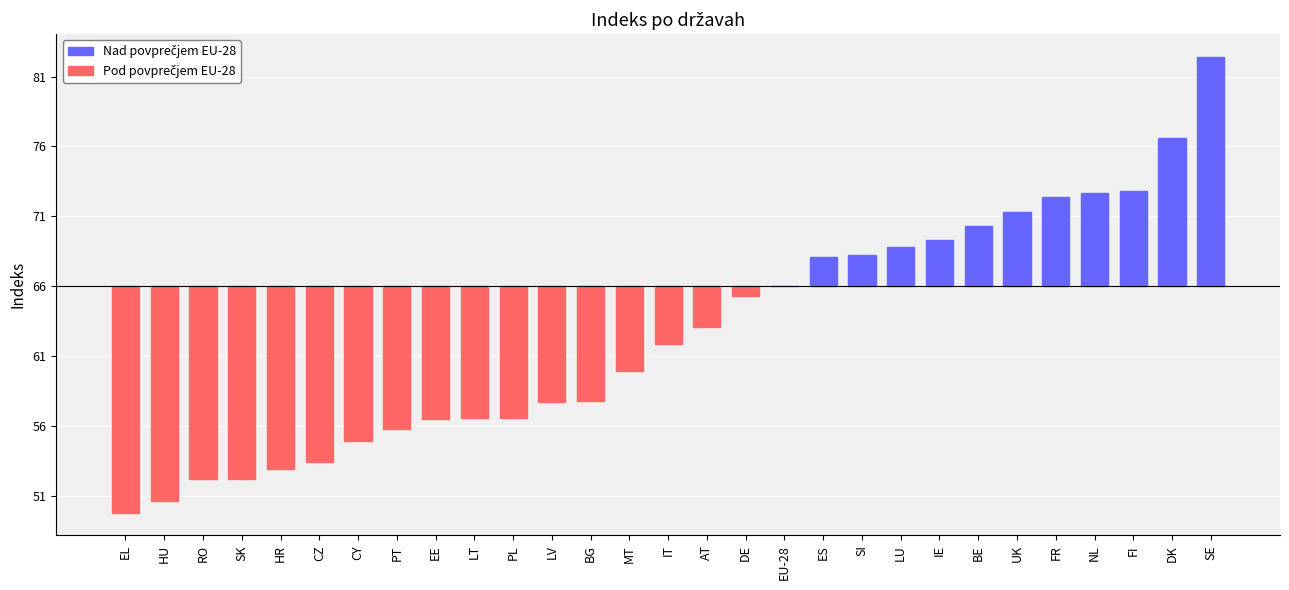

What value does the data have at PL?

-9.4